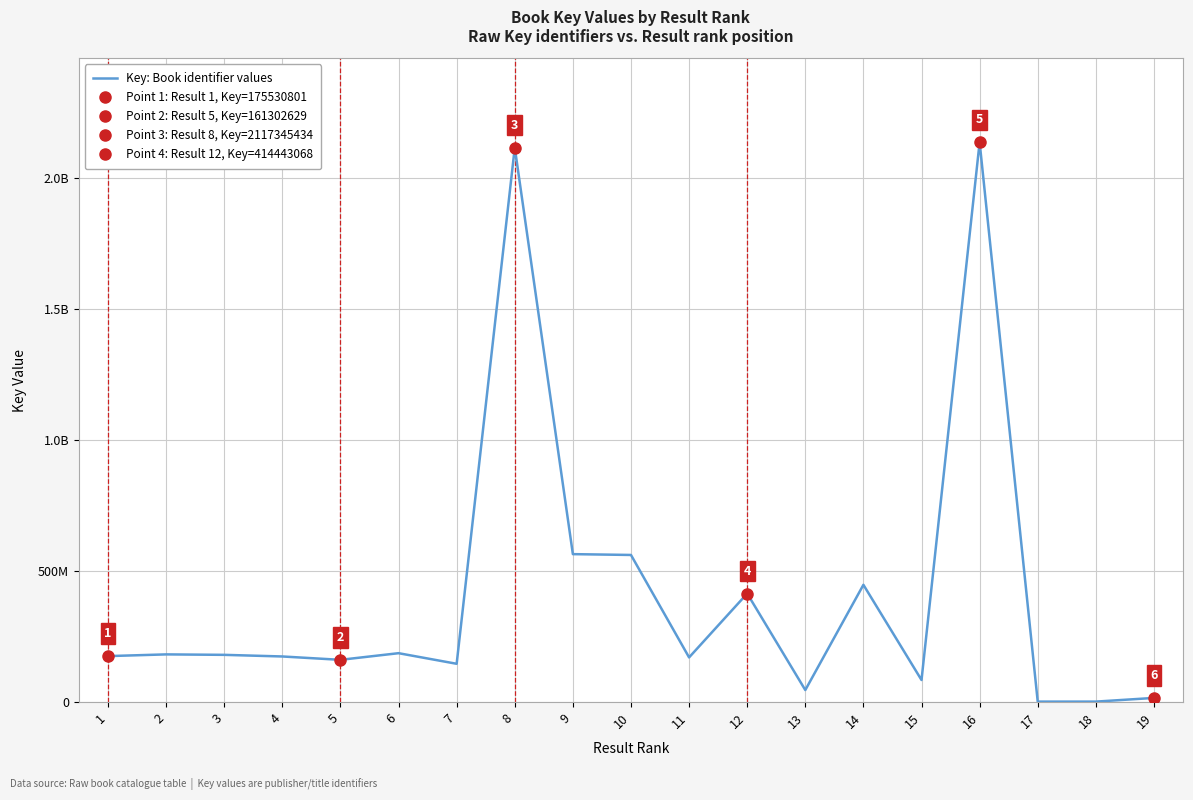

Read the value at 8, to the nearest 50.

2117345450